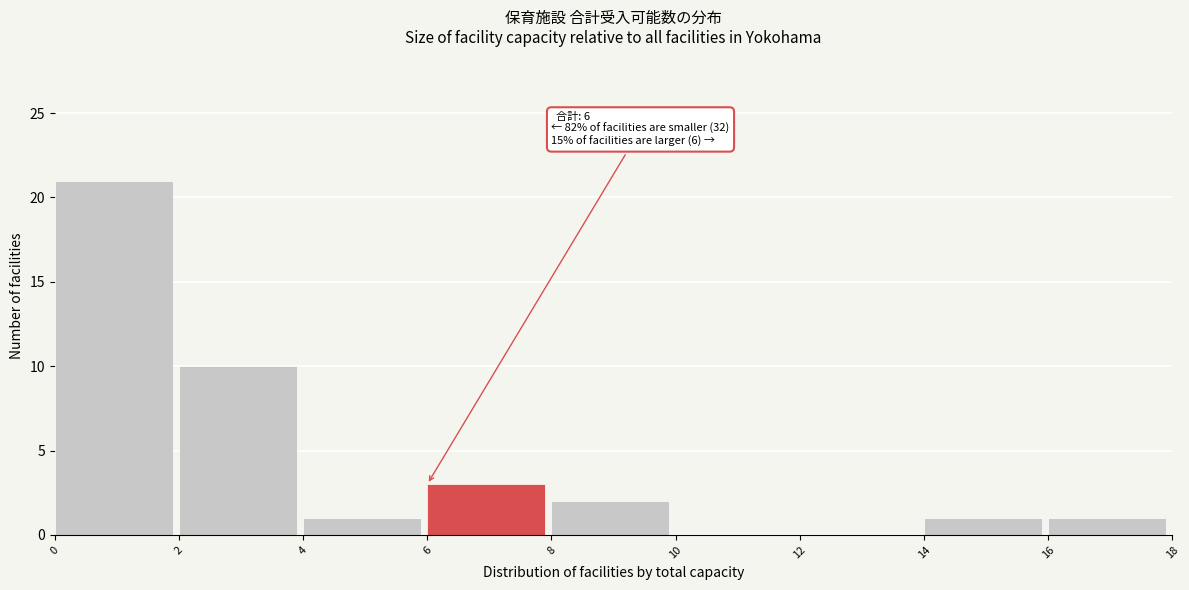

Which range on the x-axis has the tallest bar?

0 to 2